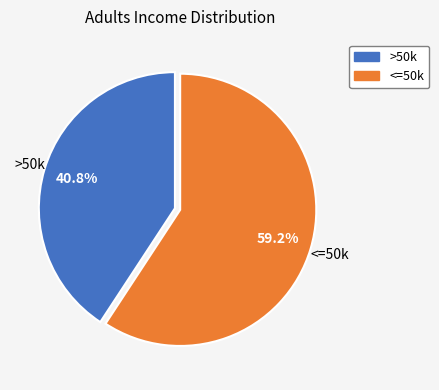

To the nearest percent, what is the average slice percentage?

50%